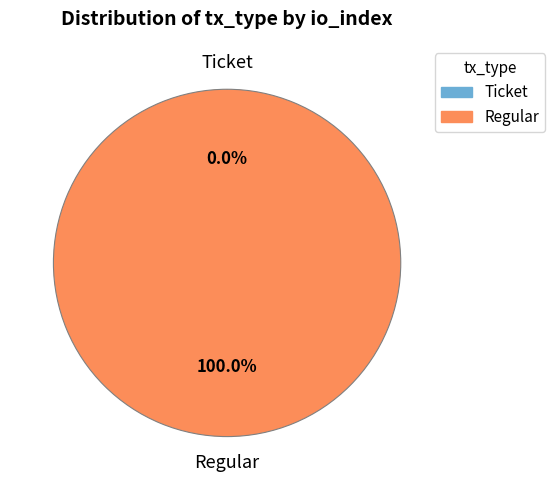

Does any single category account for the majority?

Yes